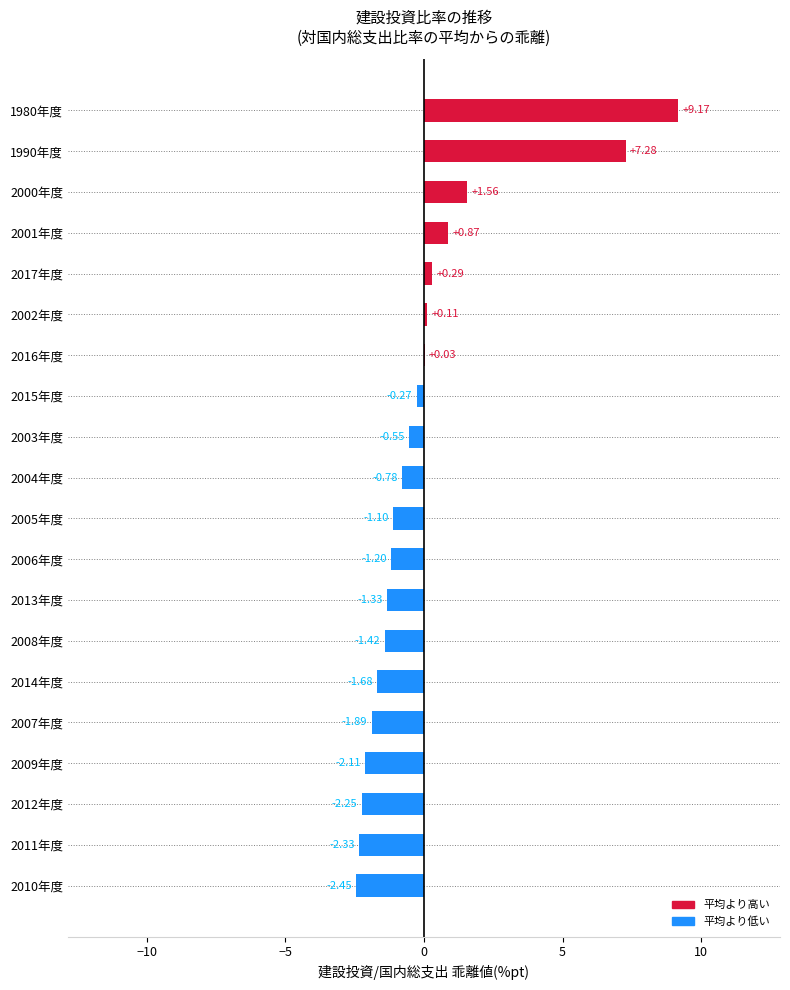

Between 2015年度 and 2006年度, which is larger?

2015年度